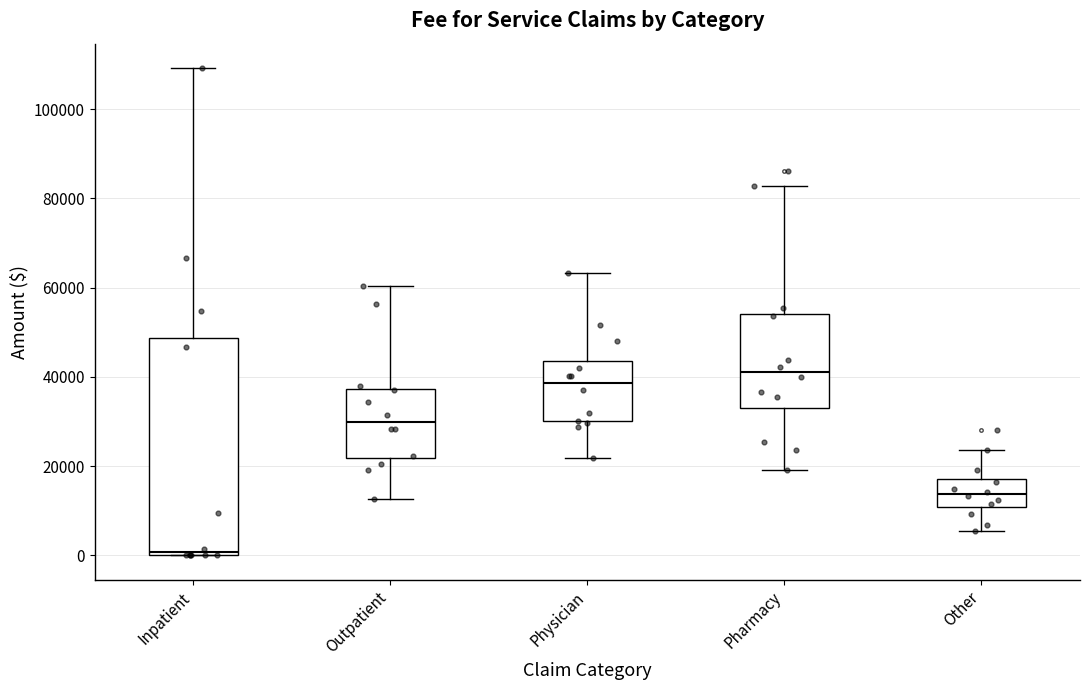

Which box is the tallest, from its lower edge to its upper edge?

Inpatient